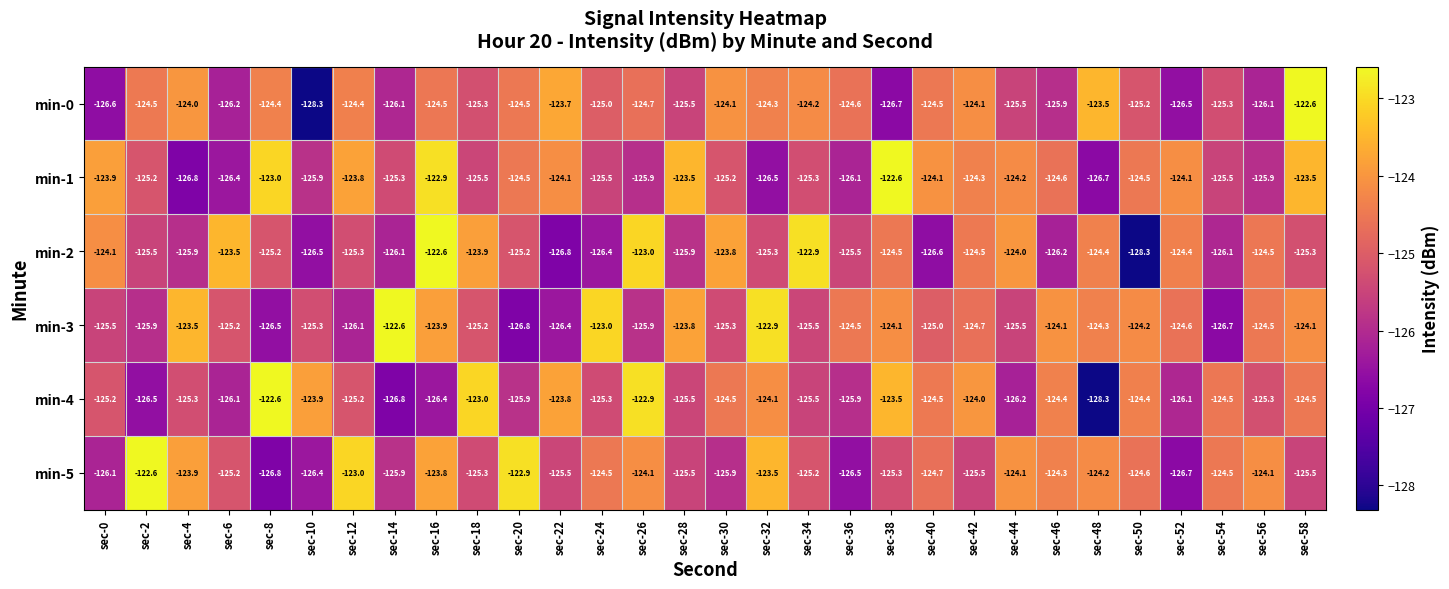

What is the maximum value shown in the chart?

-122.6